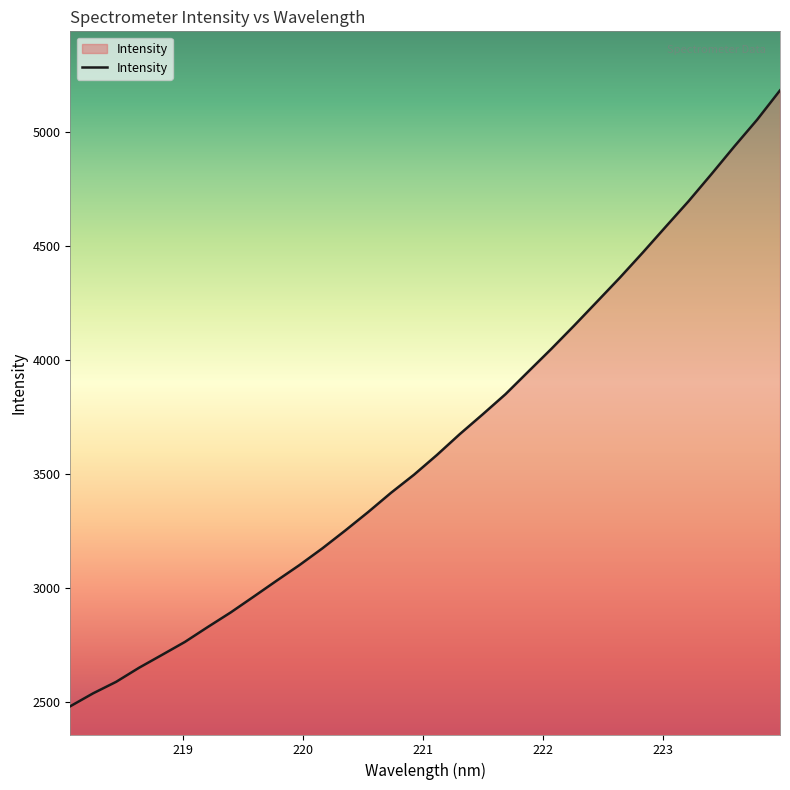

True or false: the data has more than 1 interior local peaks.

False